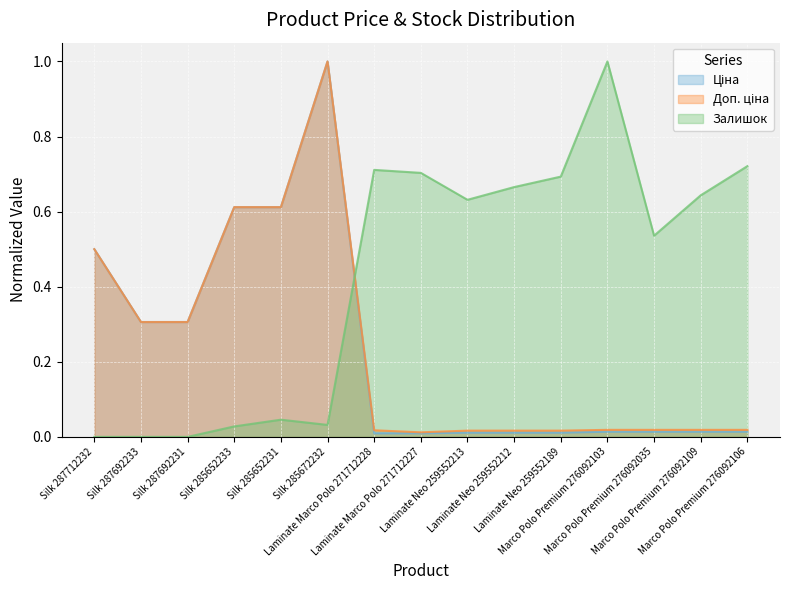

What is the label of the 11th point from the left?

Laminate Neo 259552189